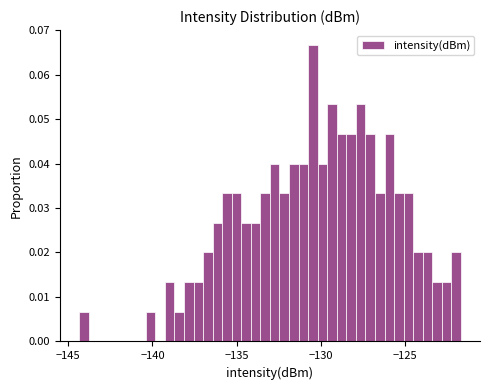

Around what value on the x-axis is the tallest bar? Give the approximate position of its centre, as read against the axis.

-130.5